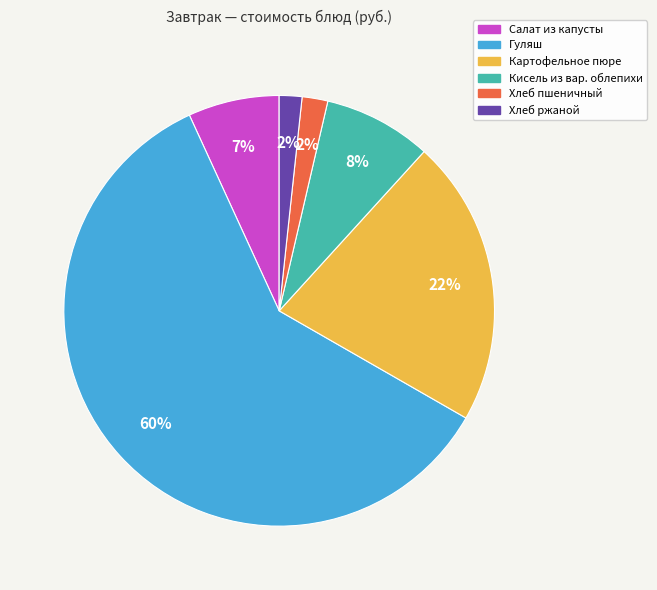

Combined, do Хлеб пшеничный and Картофельное пюре account for over 50%?

No